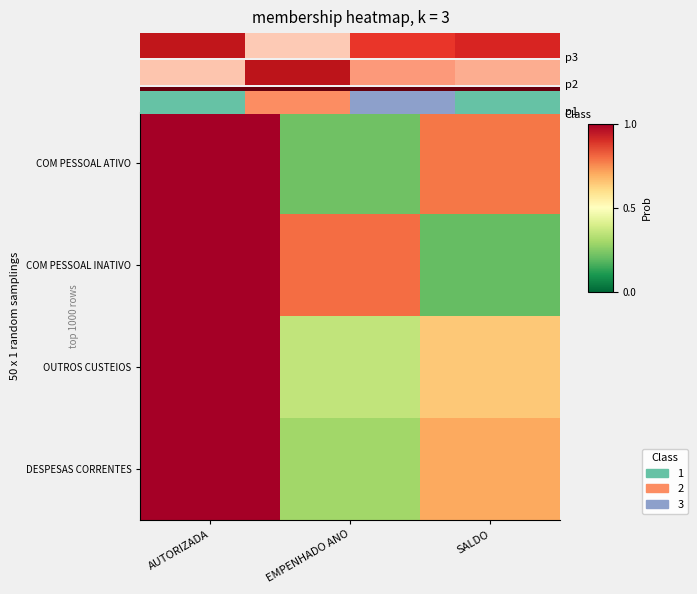

Rank the series by their maximum value, from highest to lowest.

COM PESSOAL ATIVO, COM PESSOAL INATIVO, OUTROS CUSTEIOS, DESPESAS CORRENTES